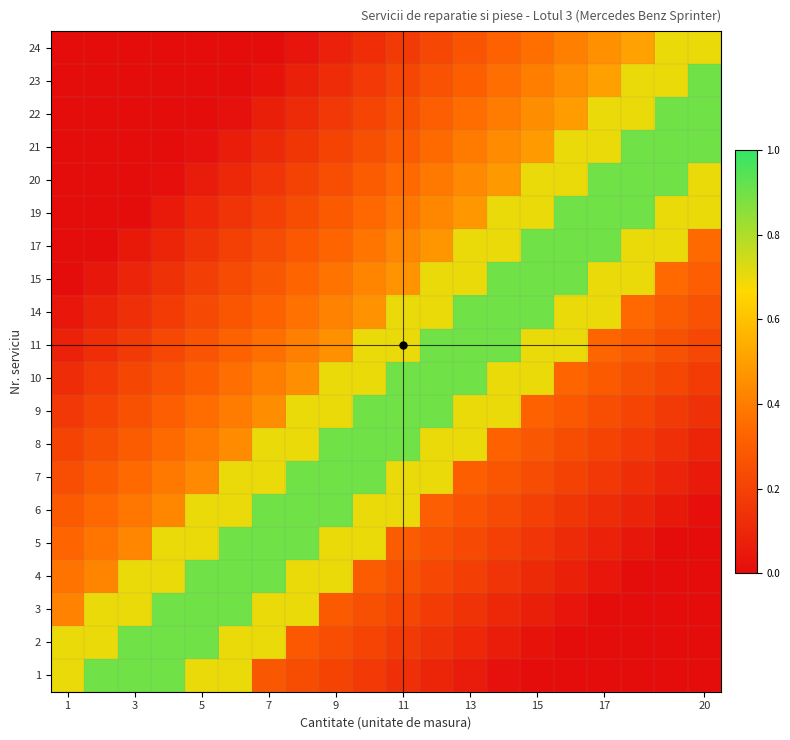

Rank the series by their maximum value, from lowest to highest.

24, 1, 2, 3, 4, 5, 6, 7, 8, 9, 10, 11, 14, 15, 17, 19, 20, 21, 22, 23